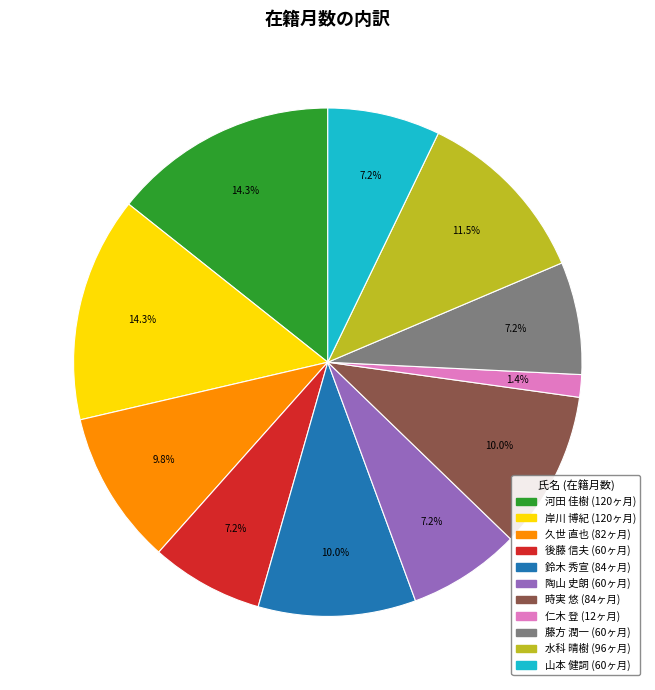

Is there a majority slice in this chart?

No